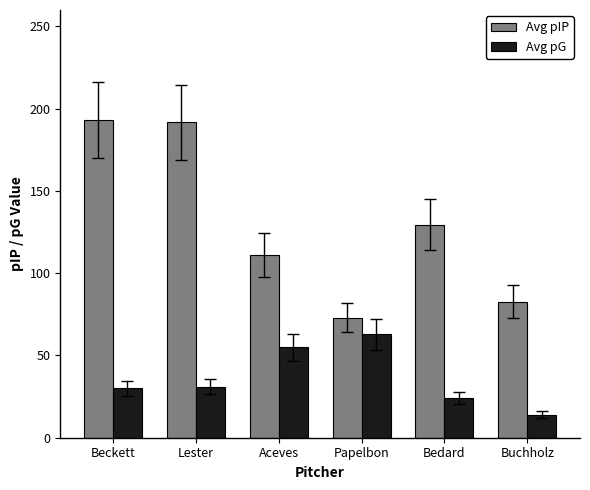

Between Beckett and Papelbon, which series saw the biggest shift?

Avg pIP